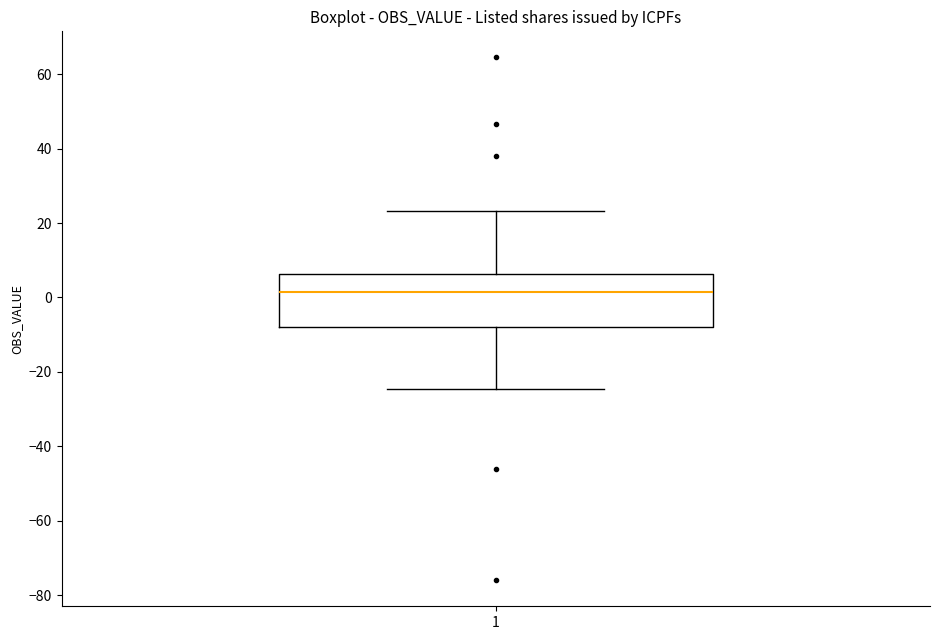

Read this box plot against the y-axis: the position of the median line, the range covered by the box, and the ends of both whiskers. The values are not printed on the chart, so give them approximately, as read against the axis.

median 2, box -8 to 6, whiskers -24 to 24